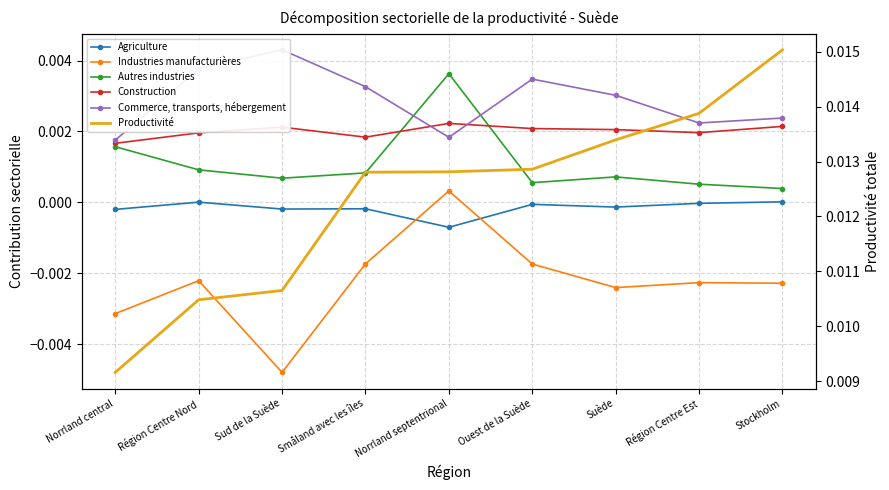

The Industries manufacturières series shows -0.0 at Ouest de la Suède. True or false?

False